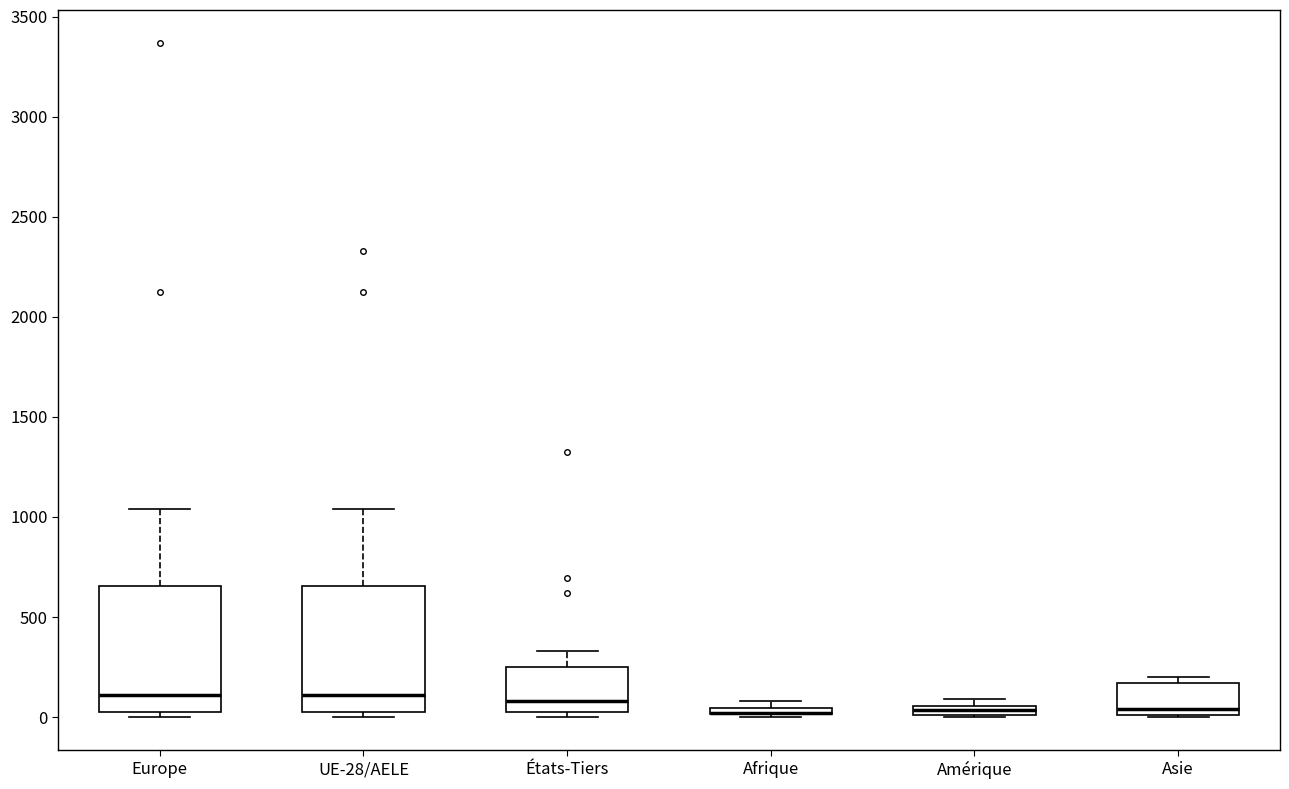

Where does the upper whisker of the box for États-Tiers end on the y-axis? The values are not printed on the chart, so give them approximately, as read against the axis.

350